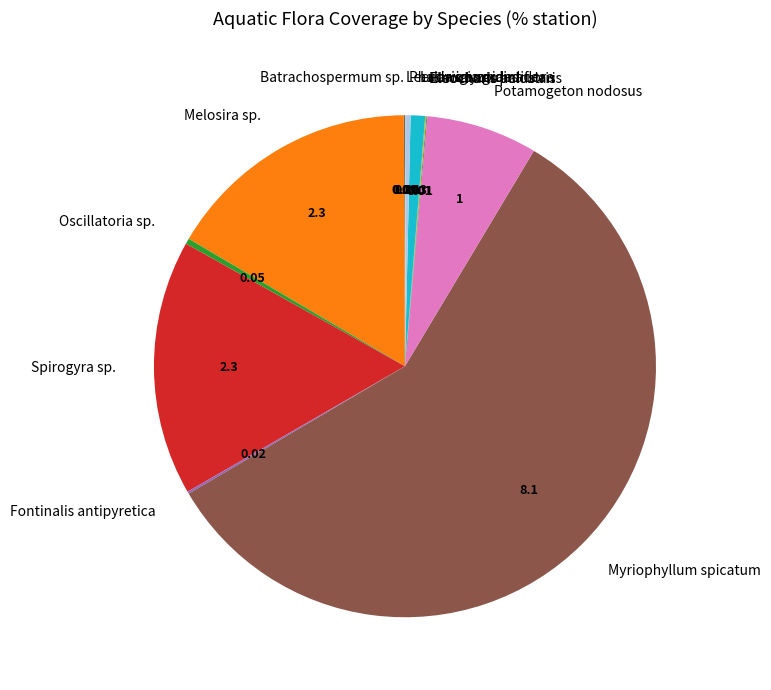

What is the ratio of the value at Ludwigia grandiflora to the value at Potamogeton nodosus?

0.1